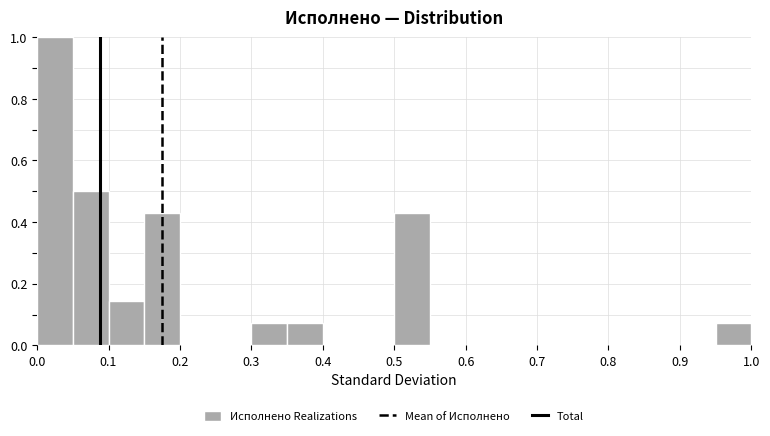

How tall is the bar that spans 0.95 to 1.00 on the x-axis? The values are not printed on the chart, so give them approximately, as read against the axis.

0.08